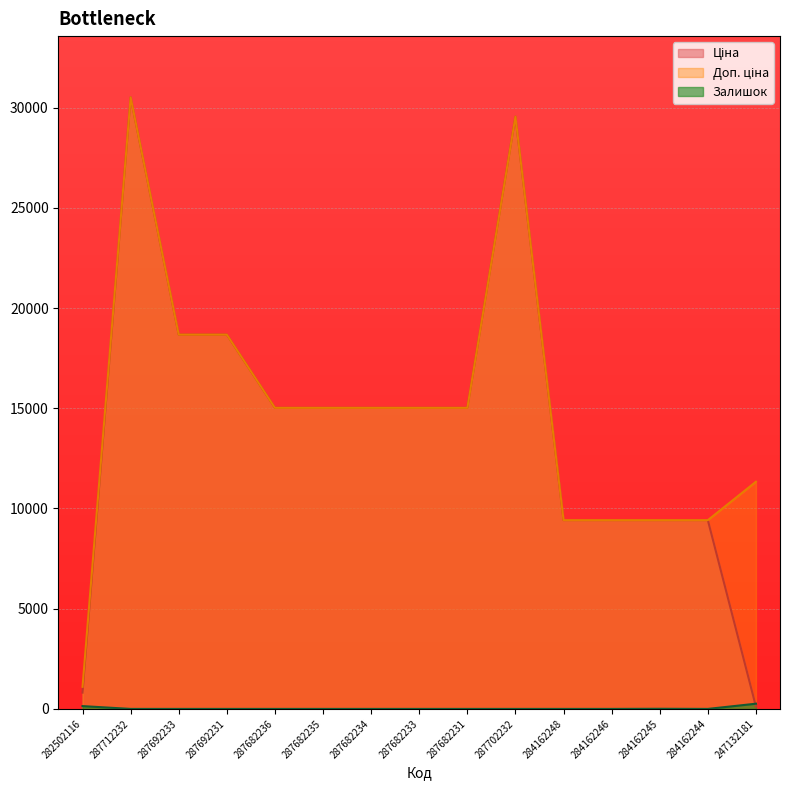

Which category has the highest value in the Ціна series?

287712232